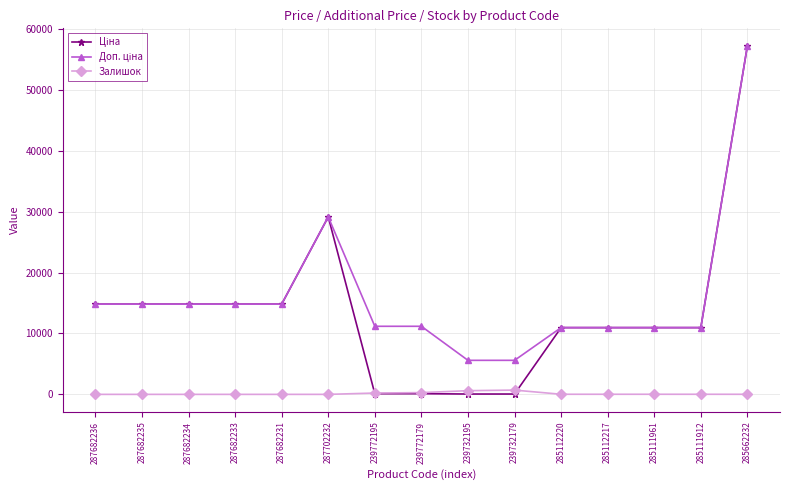

What is the difference between the highest and lowest values at 287702232?

29152.3